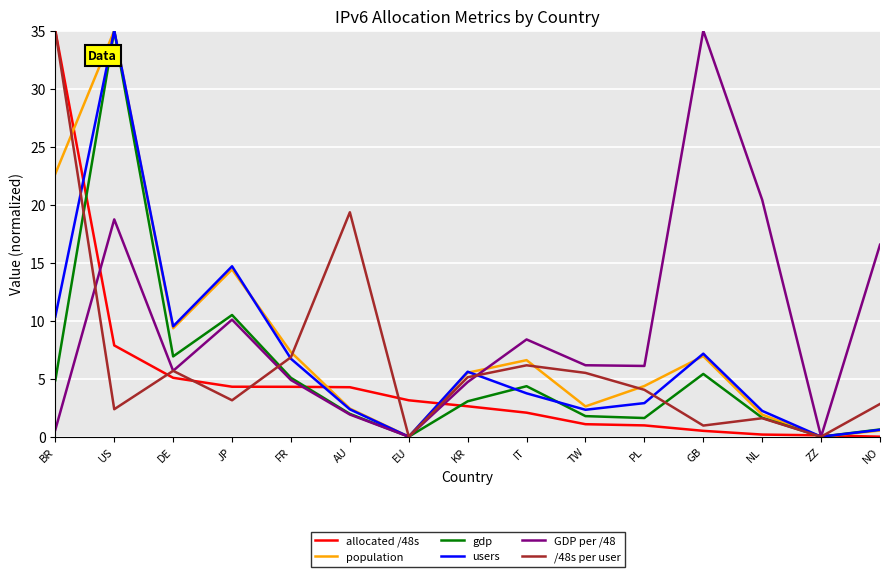

The value of allocated /48s at KR is 4.5. True or false?

False